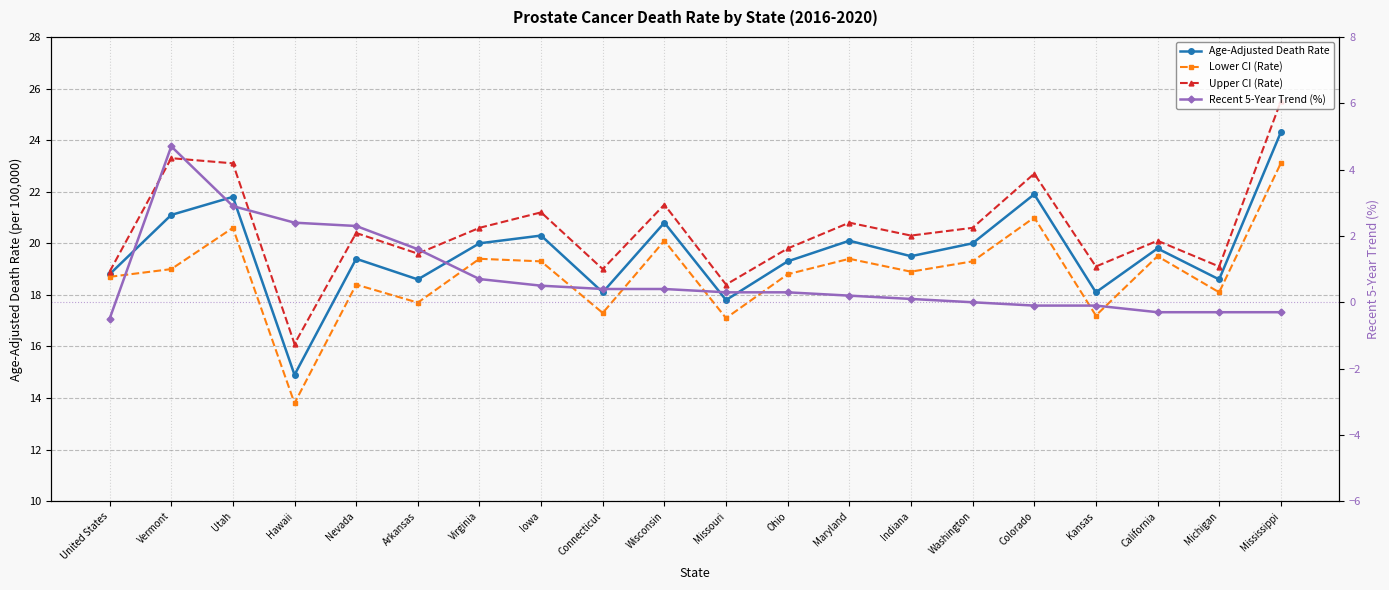

What are all the series names shown in the legend?

Age-Adjusted Death Rate, Lower CI (Rate), Upper CI (Rate), Recent 5-Year Trend (%)